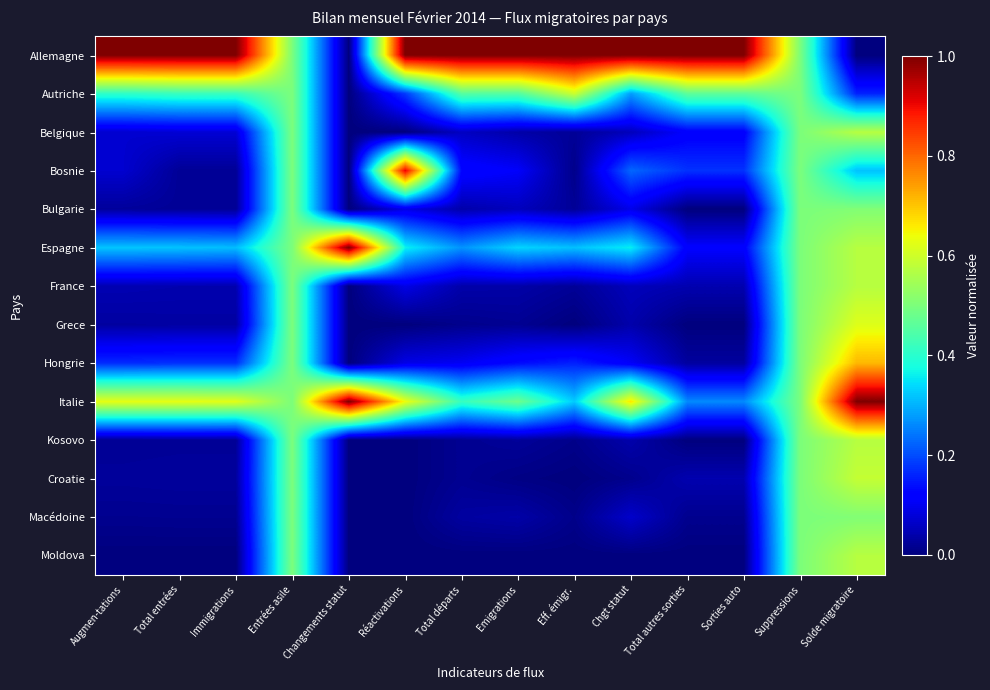

Which label corresponds to the smallest value in the chart?

Changements statut